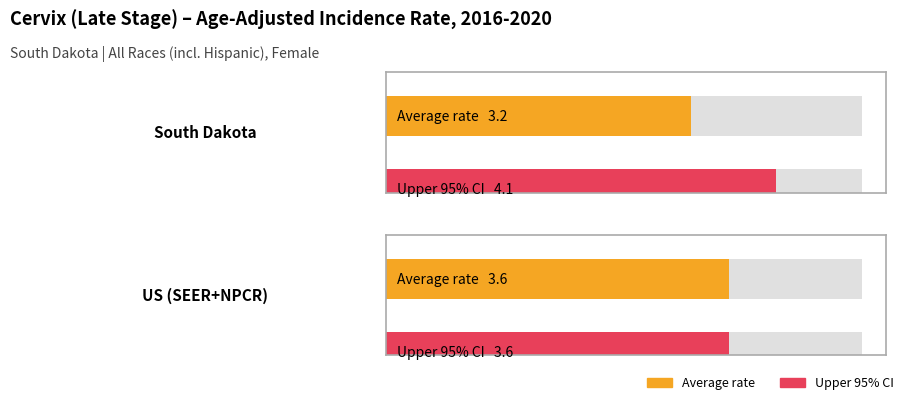

What is the value of the Age-Adjusted Incidence Rate bar at the 2nd from the left?

3.6